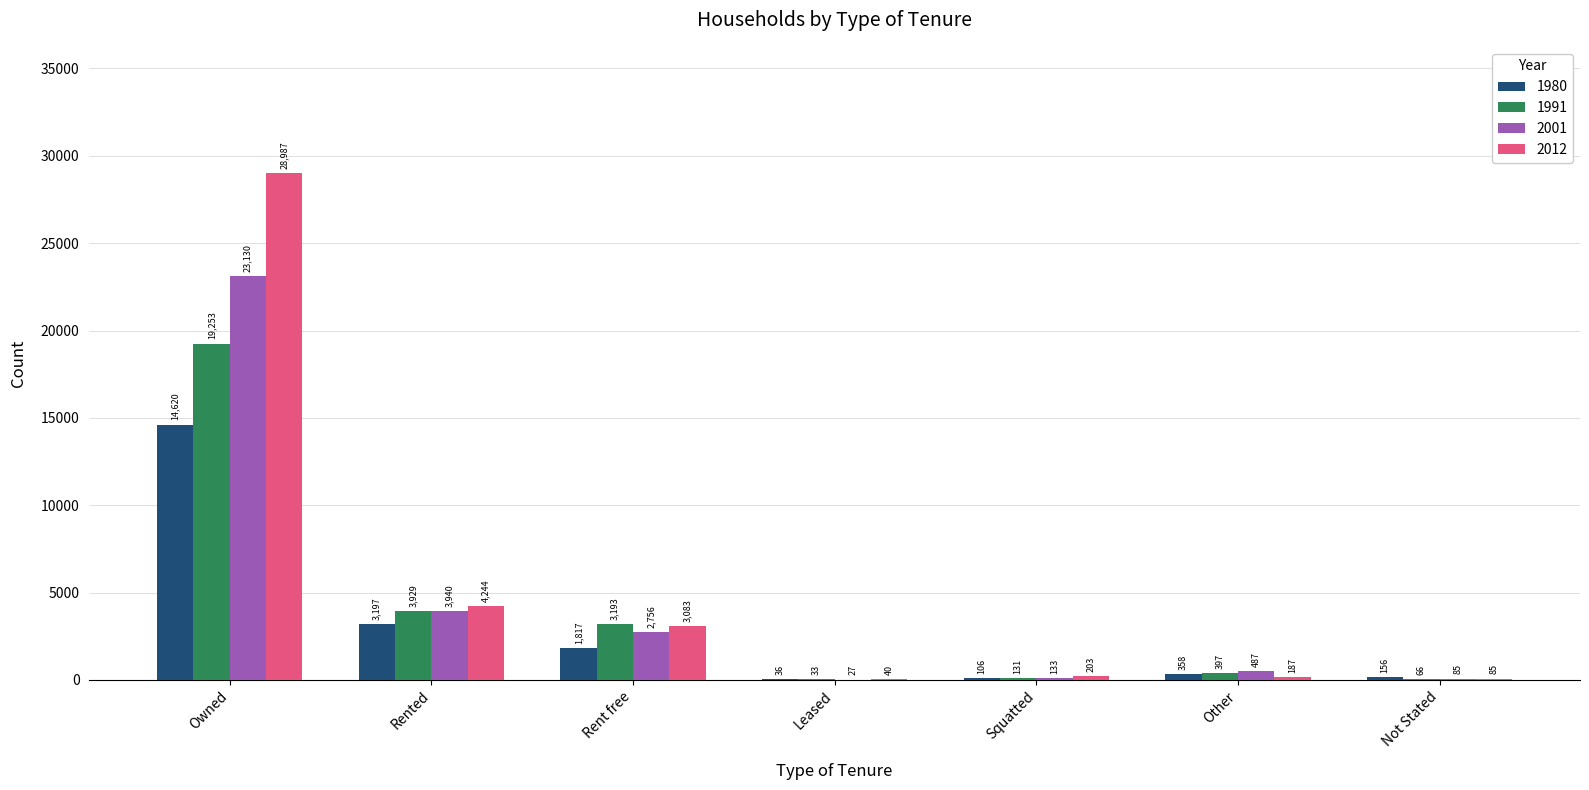

True or false: 1991 has a value of 3193 at Rent free.

True